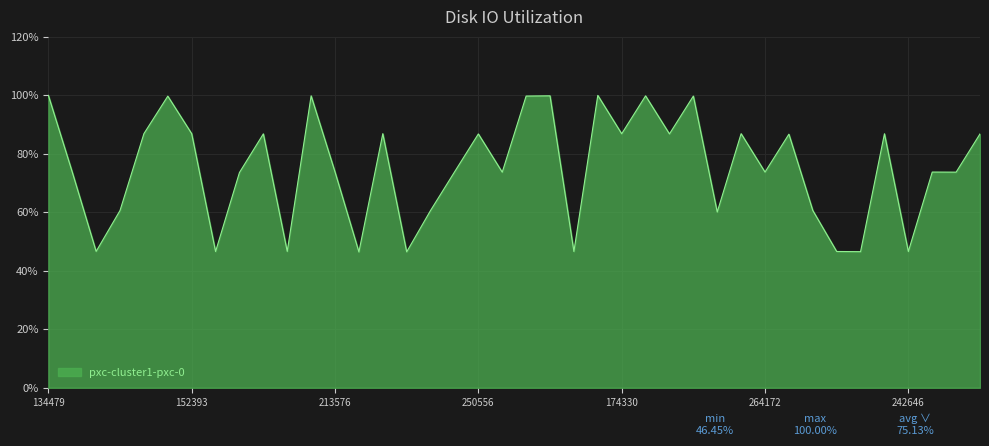

What is the difference between the maximum and second lowest values?

53.5